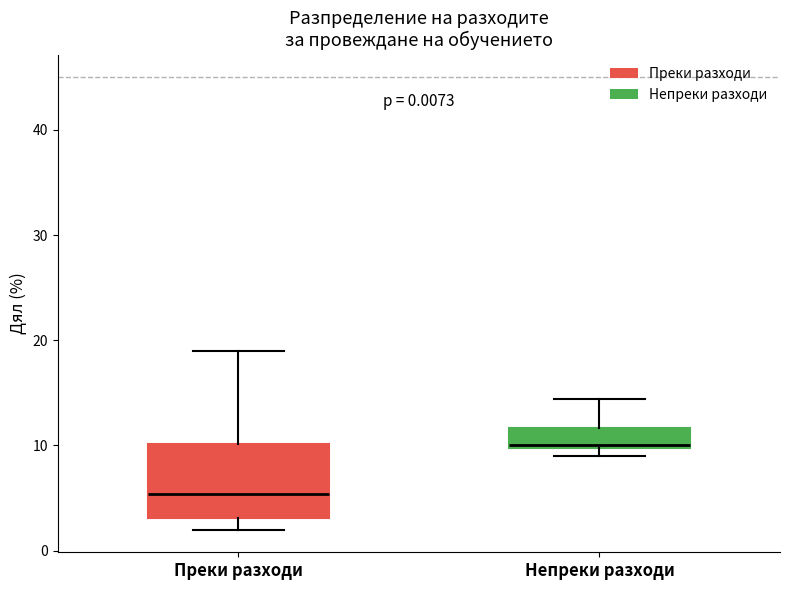

Which box is the tallest, from its lower edge to its upper edge?

Преки разходи